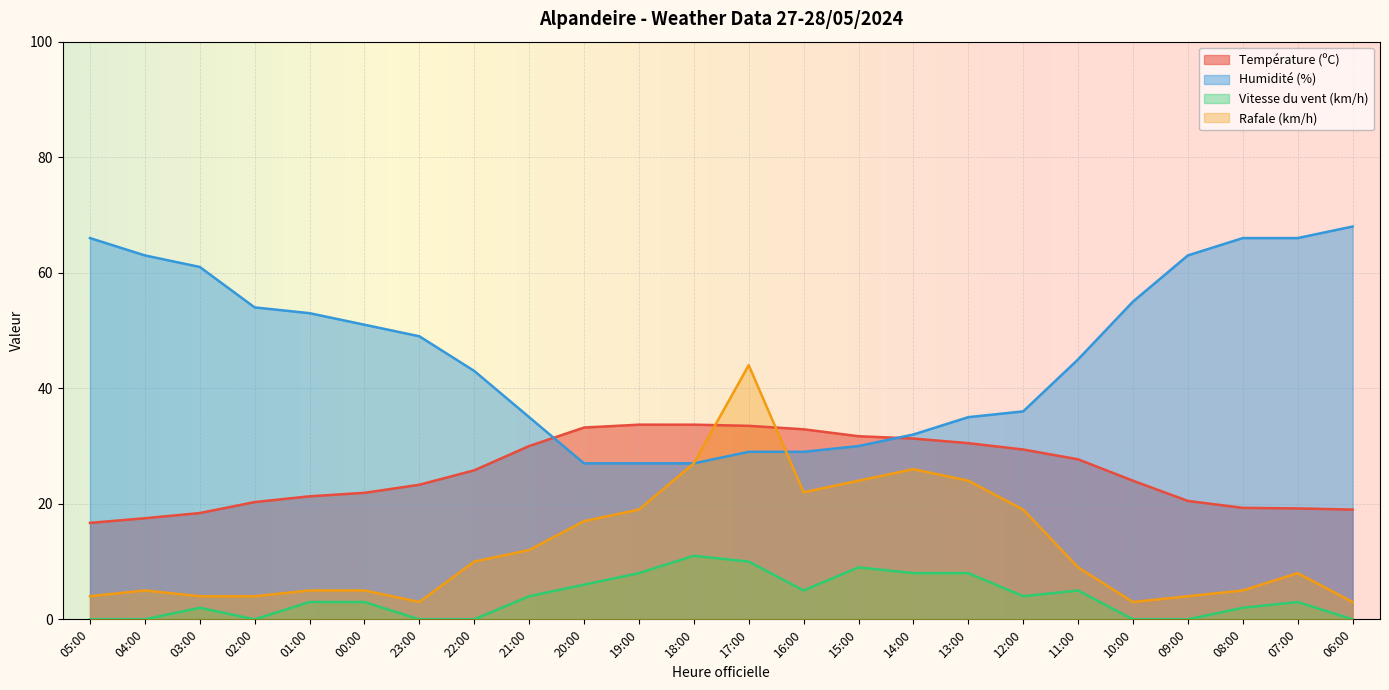

True or false: Température (ºC) and Vitesse du vent (km/h) cross at least once.

False